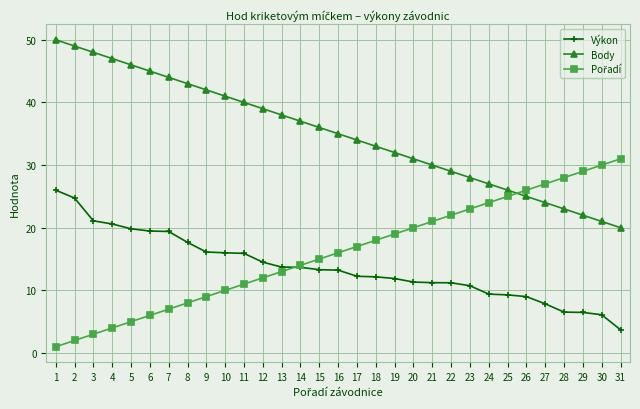

The value of Výkon at 11 is 5.1. True or false?

False